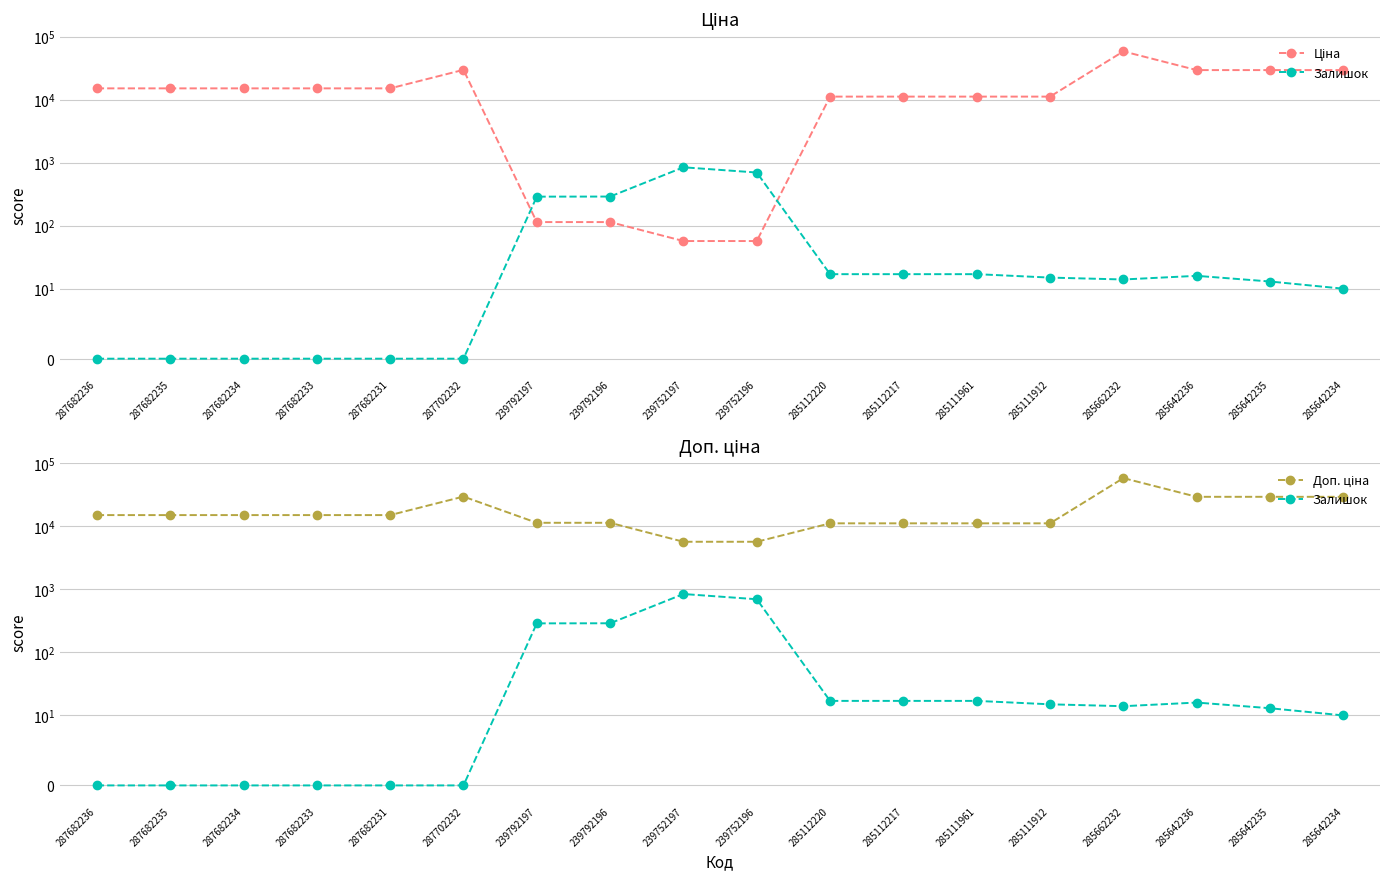

The Ціна series shows 18006.5 at 285642234. True or false?

False